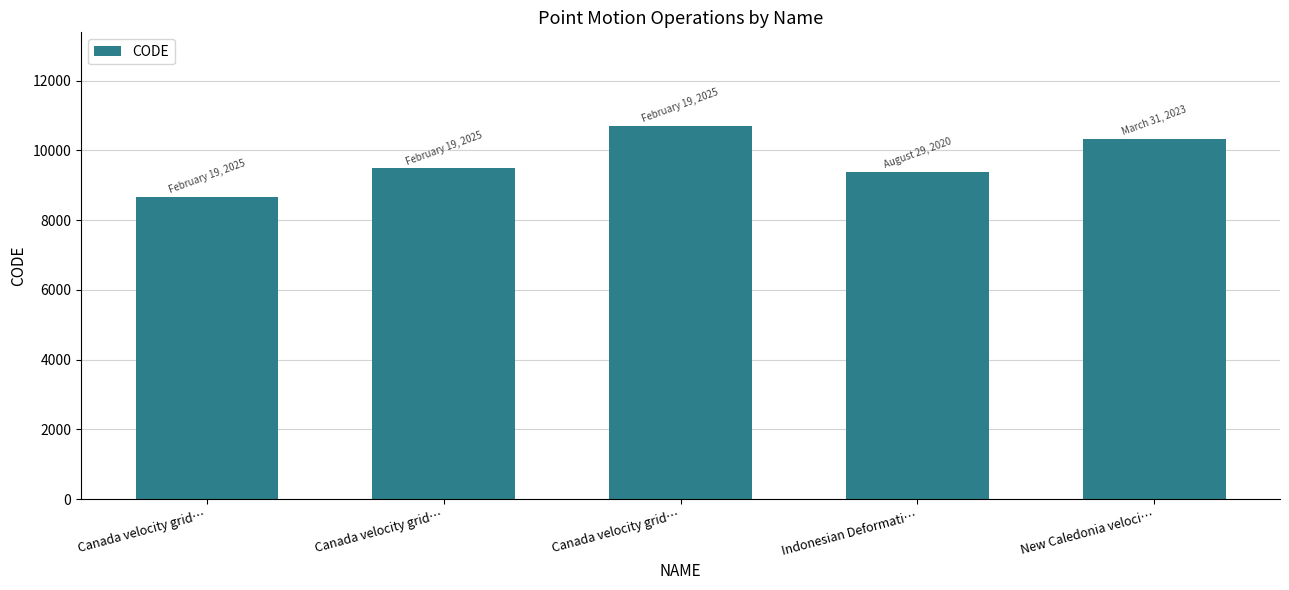

What is the label of the 2nd bar from the left?

Canada velocity grid…